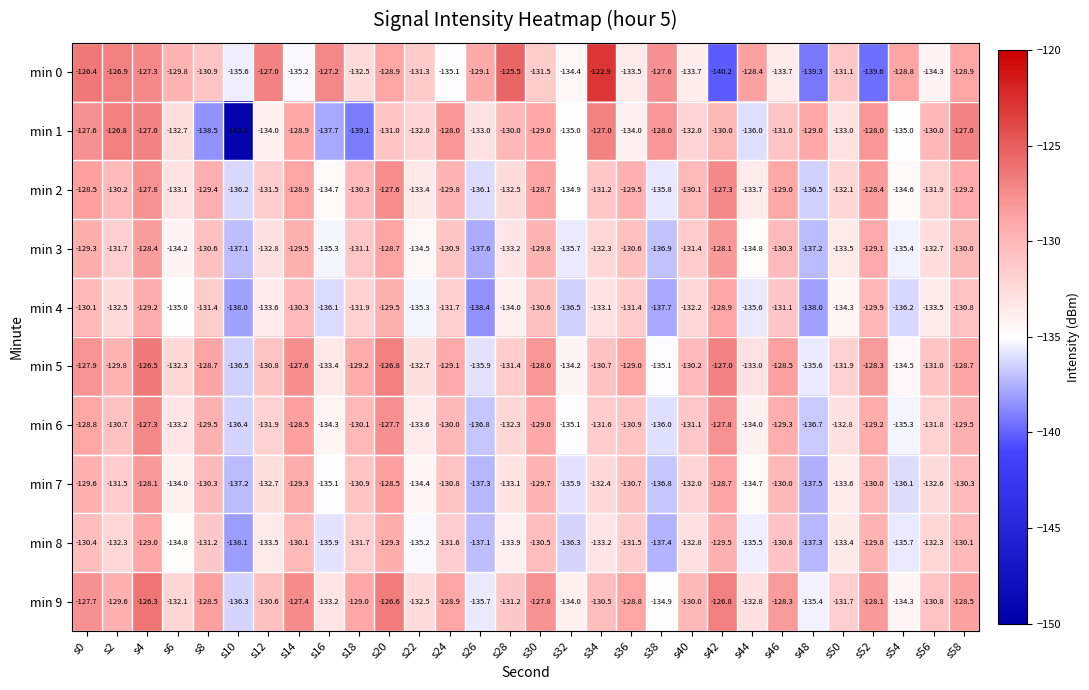

At which label is min 2 closest to -131?

s34